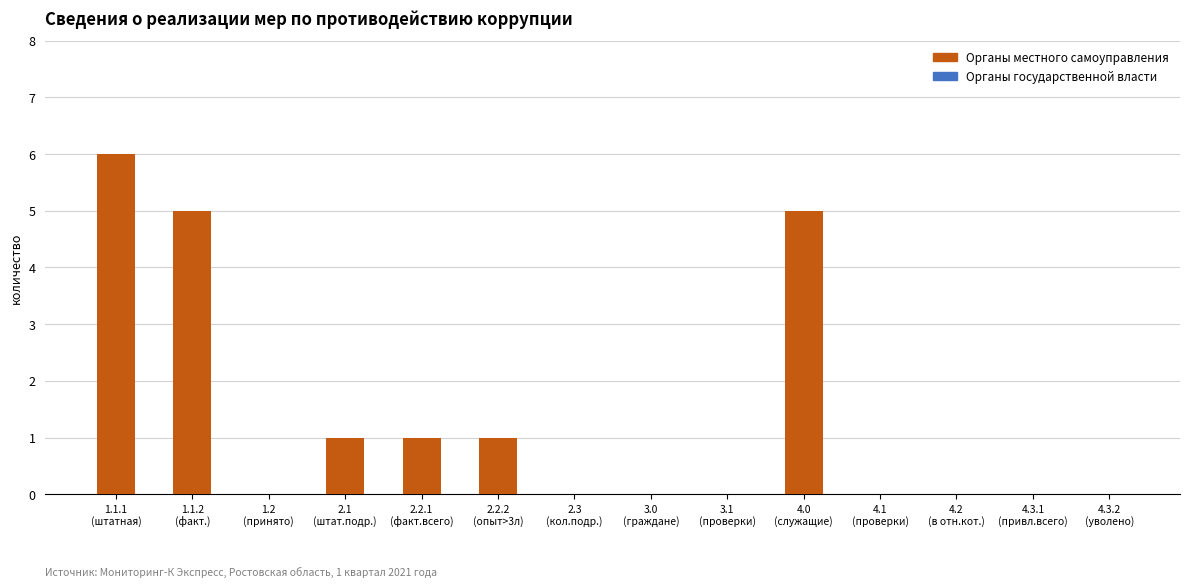

What is the sum of all values?

19